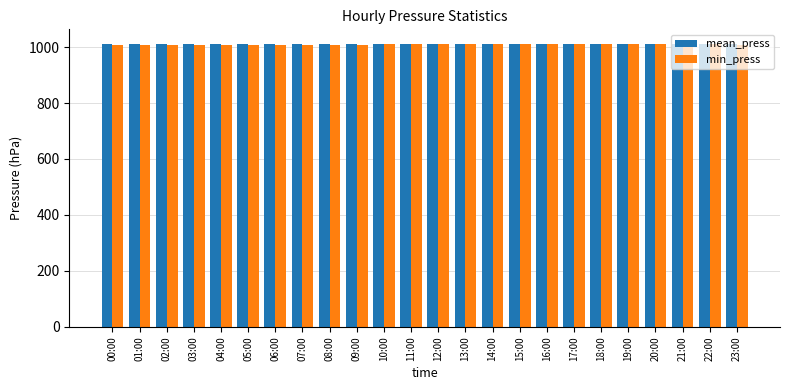

Which series has the largest range (max minus min)?

min_press